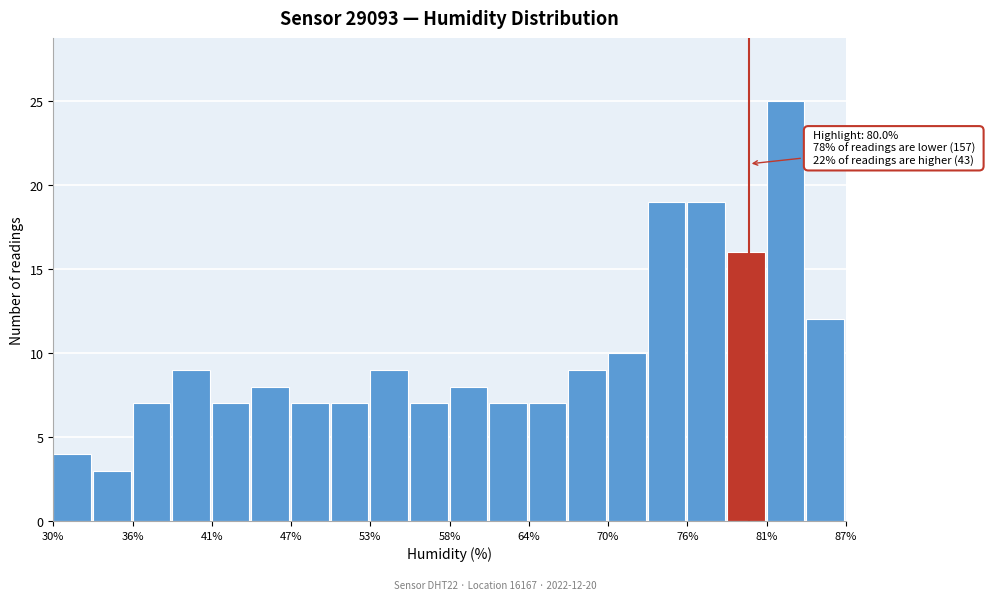

Around what value on the x-axis is the tallest bar? Give the approximate position of its centre, as read against the axis.

83